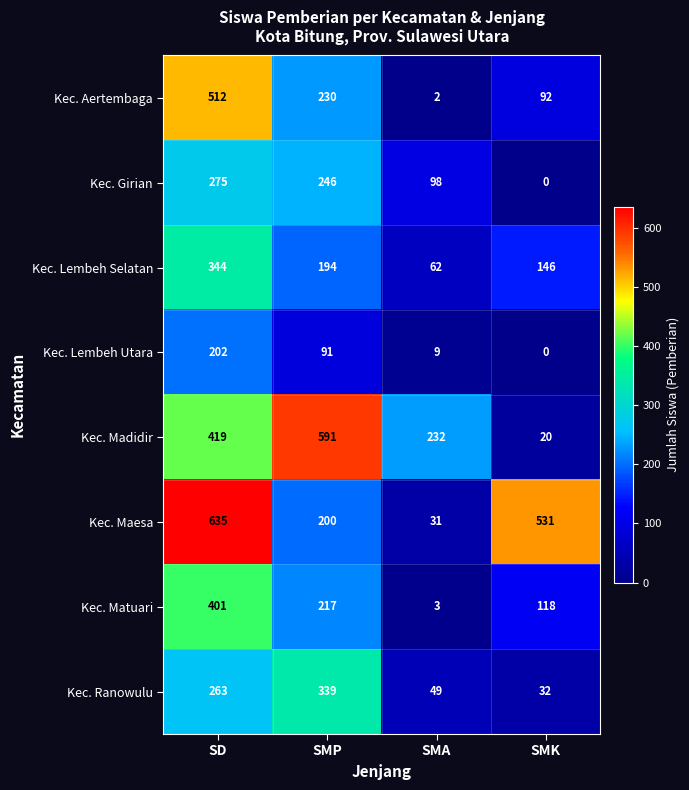

Which category has the highest value across all series?

SD